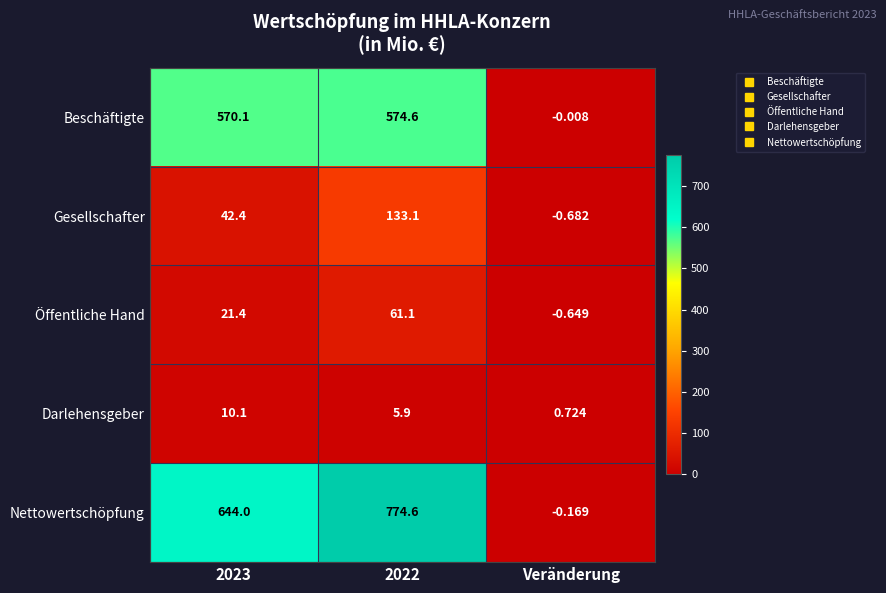

Which category has the lowest value in the Öffentliche Hand series?

Veränderung